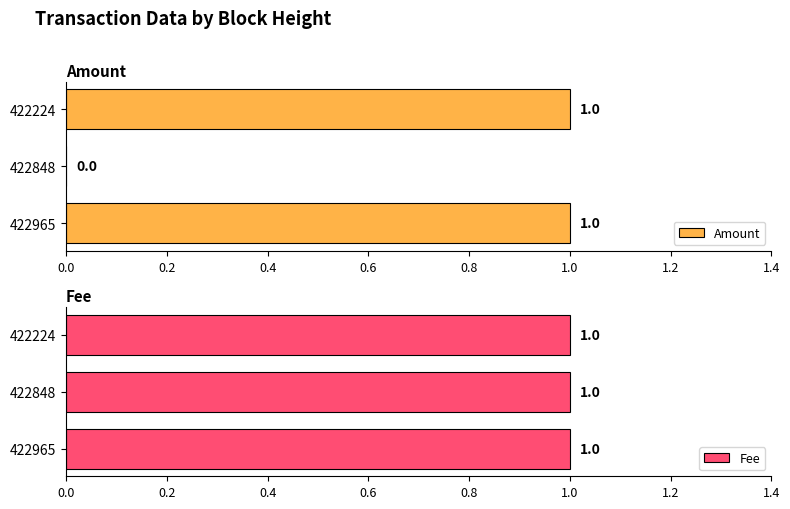

The Amount series shows 0 at 422848. True or false?

True